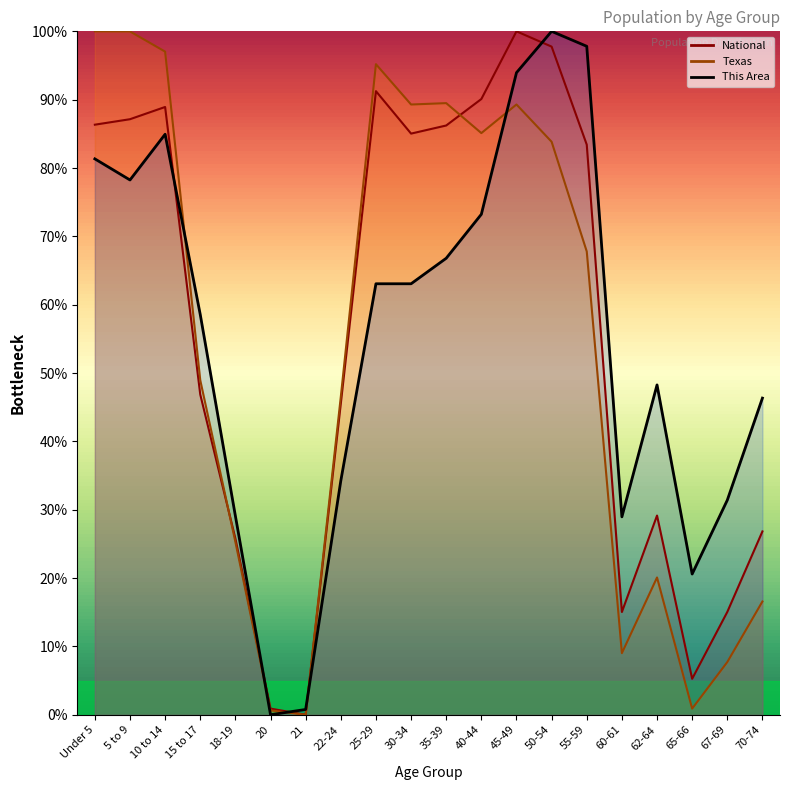

How many values in Texas are above zero?

19